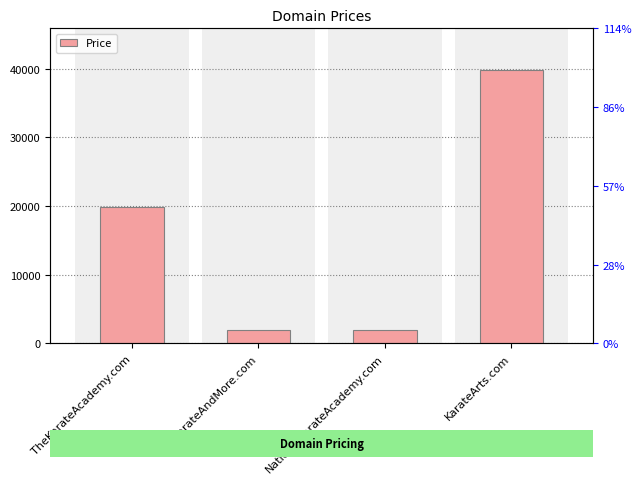

Reading left to right, transcribe all the data shown in this chart.

19888	1888	1888	39888